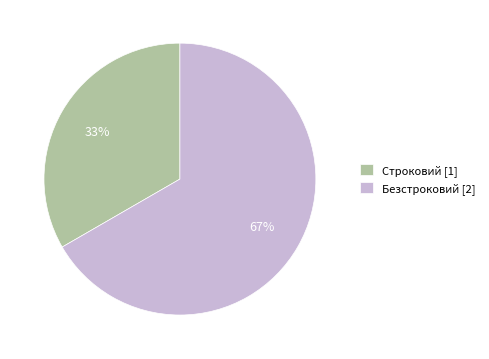

Which category has the smallest portion of the pie?

Строковий